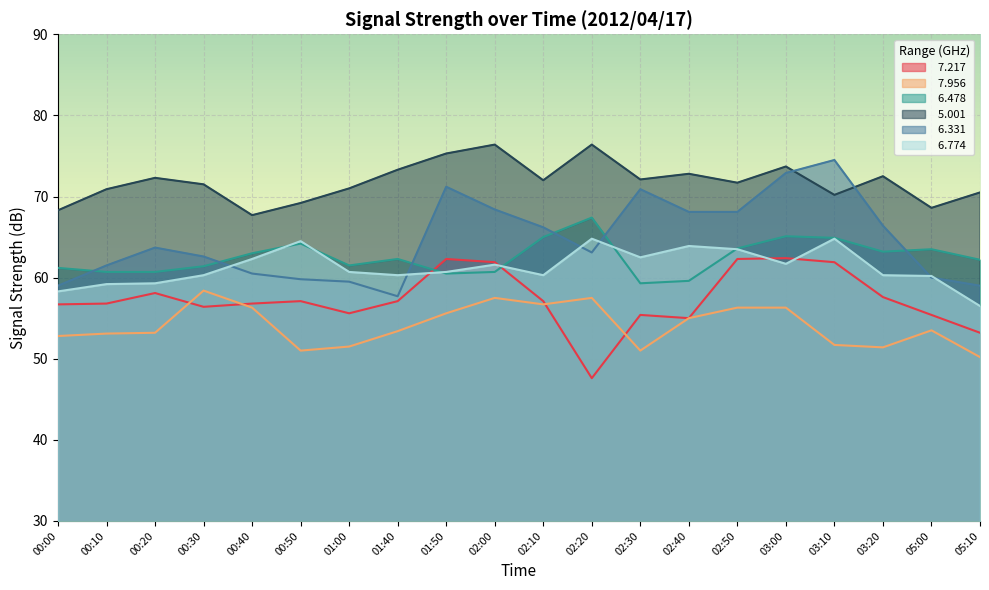

Reading left to right, extract all data points from this chart.

  7.217: 00:00=56.7	00:10=56.8	00:20=58.1	00:30=56.4	00:40=56.8	00:50=57.1	01:00=55.6	01:40=57.1	01:50=62.3	02:00=61.9	02:10=57.1	02:20=47.6	02:30=55.4	02:40=55.0	02:50=62.3	03:00=62.4	03:10=61.9	03:20=57.6	05:00=55.4	05:10=53.2
  7.956: 00:00=52.8	00:10=53.1	00:20=53.2	00:30=58.4	00:40=56.3	00:50=51.0	01:00=51.5	01:40=53.4	01:50=55.6	02:00=57.5	02:10=56.7	02:20=57.5	02:30=51.0	02:40=55.0	02:50=56.3	03:00=56.3	03:10=51.7	03:20=51.4	05:00=53.5	05:10=50.2
  6.478: 00:00=61.2	00:10=60.7	00:20=60.7	00:30=61.4	00:40=63.0	00:50=64.2	01:00=61.5	01:40=62.3	01:50=60.5	02:00=60.7	02:10=65.0	02:20=67.4	02:30=59.3	02:40=59.6	02:50=63.6	03:00=65.1	03:10=64.9	03:20=63.2	05:00=63.5	05:10=62.2
  5.001: 00:00=68.3	00:10=70.9	00:20=72.3	00:30=71.5	00:40=67.7	00:50=69.2	01:00=71.0	01:40=73.3	01:50=75.3	02:00=76.4	02:10=72.0	02:20=76.4	02:30=72.1	02:40=72.8	02:50=71.7	03:00=73.7	03:10=70.2	03:20=72.5	05:00=68.6	05:10=70.5
  6.331: 00:00=59.0	00:10=61.5	00:20=63.7	00:30=62.6	00:40=60.5	00:50=59.8	01:00=59.5	01:40=57.7	01:50=71.2	02:00=68.4	02:10=66.2	02:20=63.1	02:30=70.9	02:40=68.1	02:50=68.1	03:00=72.9	03:10=74.5	03:20=66.4	05:00=60.0	05:10=59.0
  6.774: 00:00=58.3	00:10=59.2	00:20=59.3	00:30=60.3	00:40=62.3	00:50=64.5	01:00=60.7	01:40=60.3	01:50=60.7	02:00=61.6	02:10=60.3	02:20=64.8	02:30=62.5	02:40=63.9	02:50=63.5	03:00=61.7	03:10=64.8	03:20=60.3	05:00=60.2	05:10=56.5